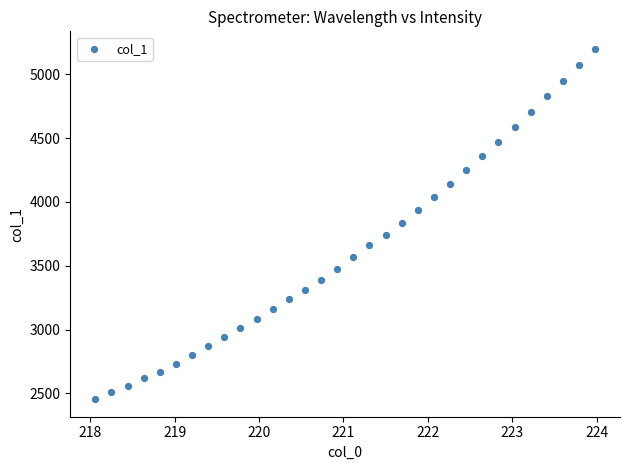

What is the range of Y values (max minus min)?

2743.2